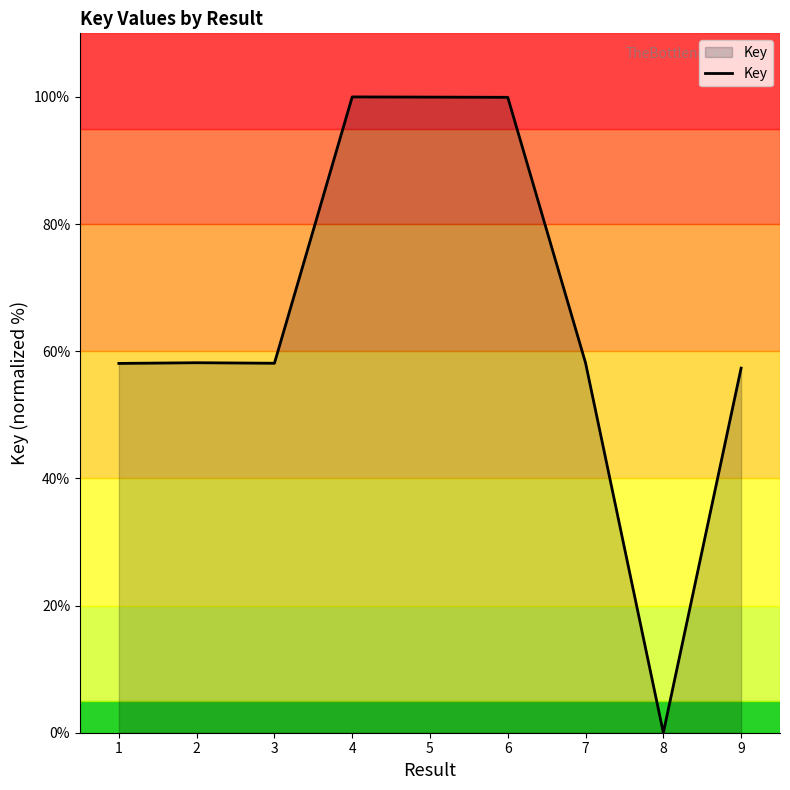

Approximately how many times larger is the value at 1 compared to 7?

1.0